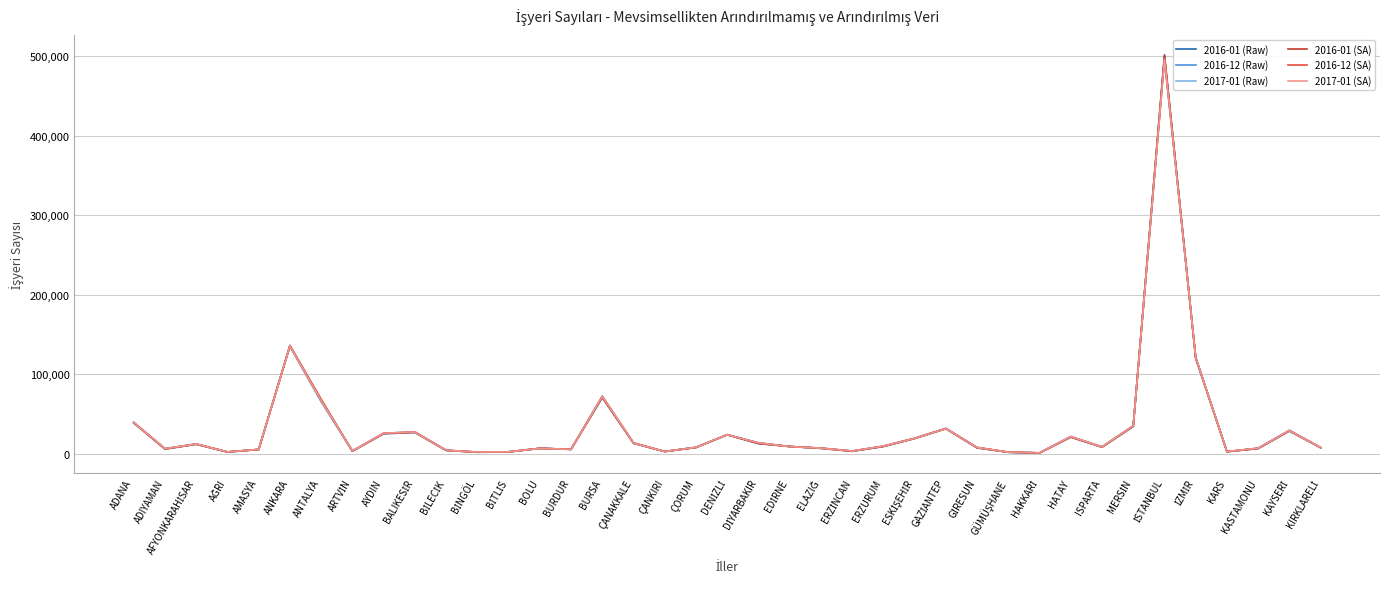

What is the maximum value shown in the chart?

501422.7